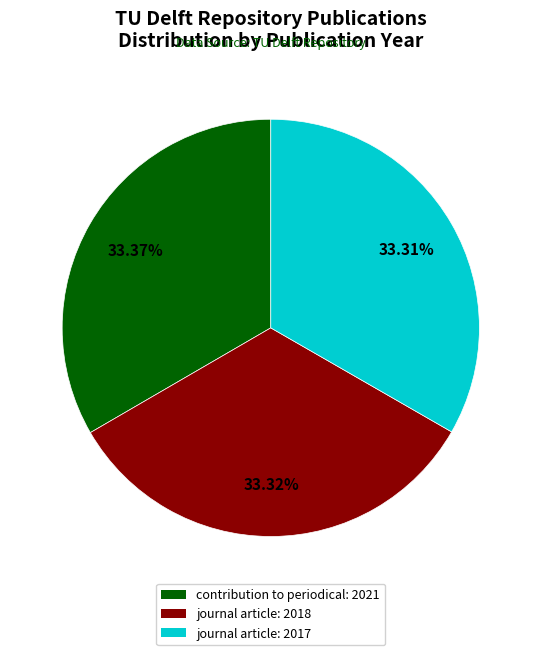

Is the sum of contribution to periodical: 2021 and journal article: 2018 greater than half?

Yes